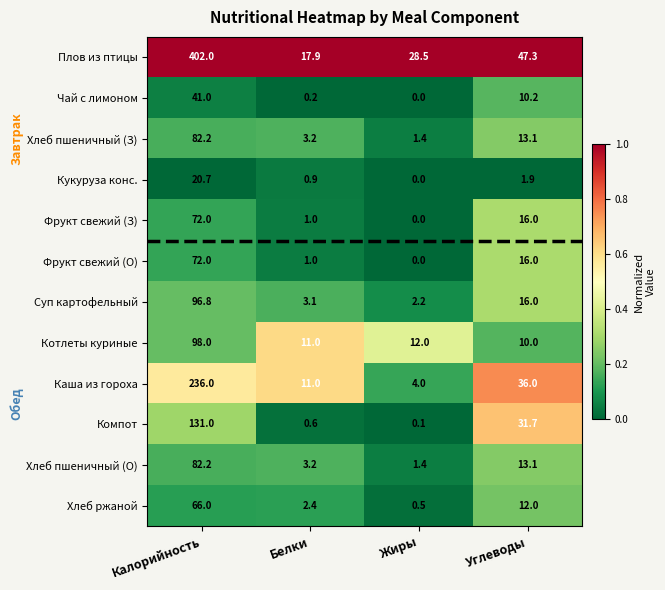

Rank the categories by Чай с лимоном value from lowest to highest.

Жиры, Белки, Углеводы, Калорийность